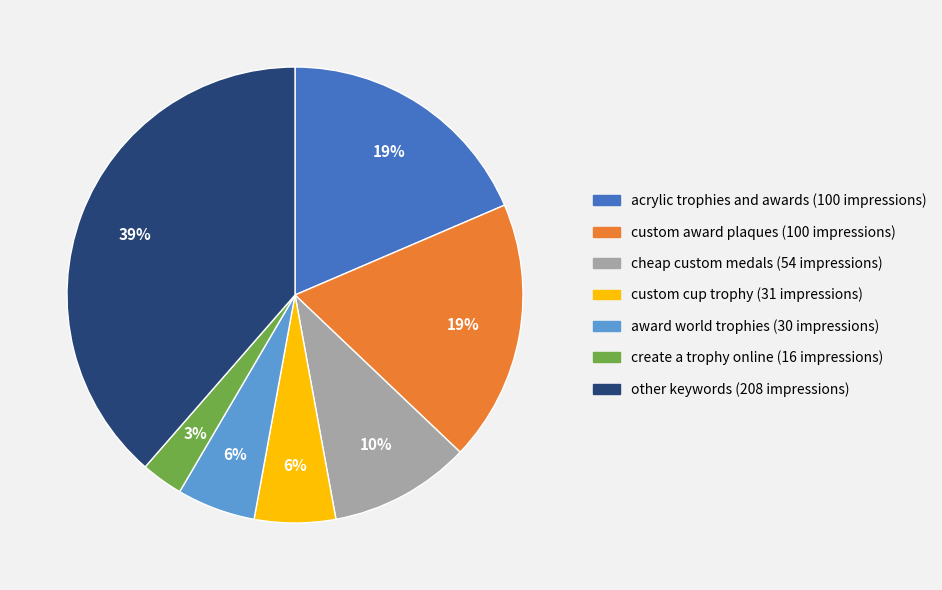

True or false: other accounts for 39% of the total.

True